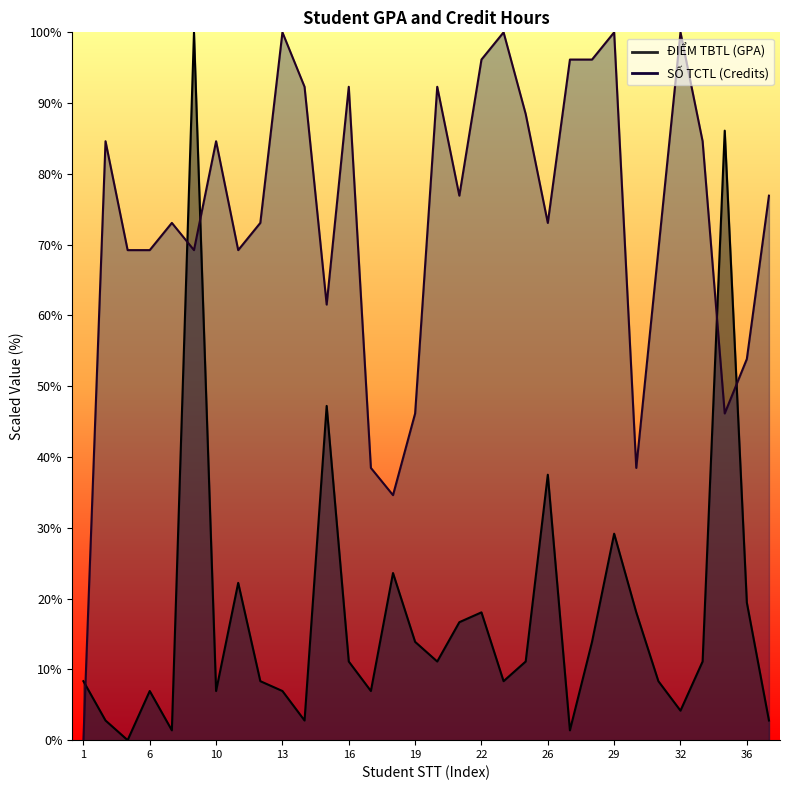

Between 20 and 21, which series saw the biggest shift?

SỐ TCTL